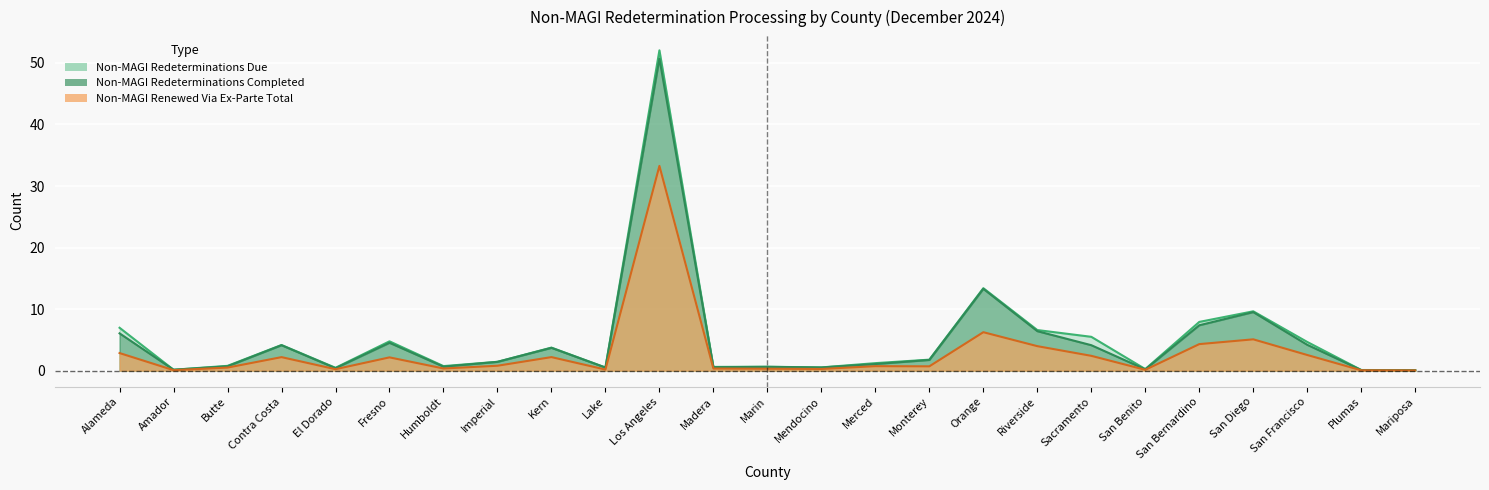

How many lines are shown in the chart?

3